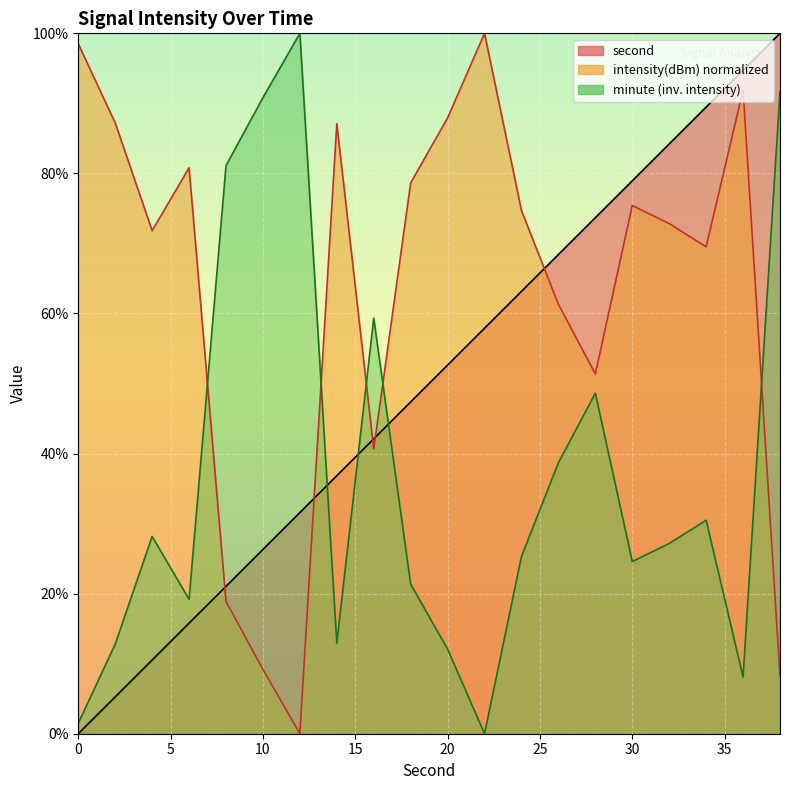

What is the difference between the maximum and minimum values in the intensity series?

100.0